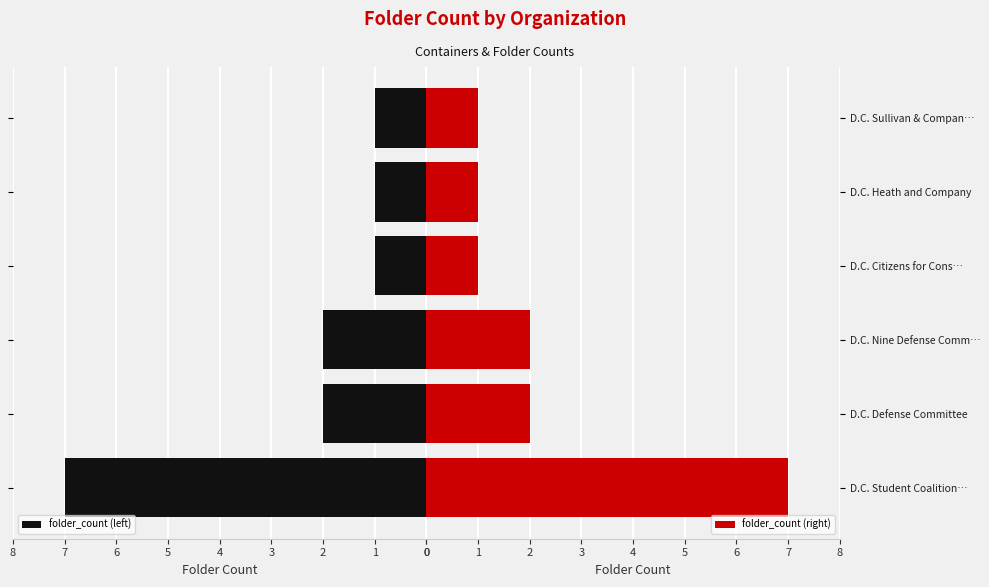

Which series has the widest spread of values?

folder_count (left)